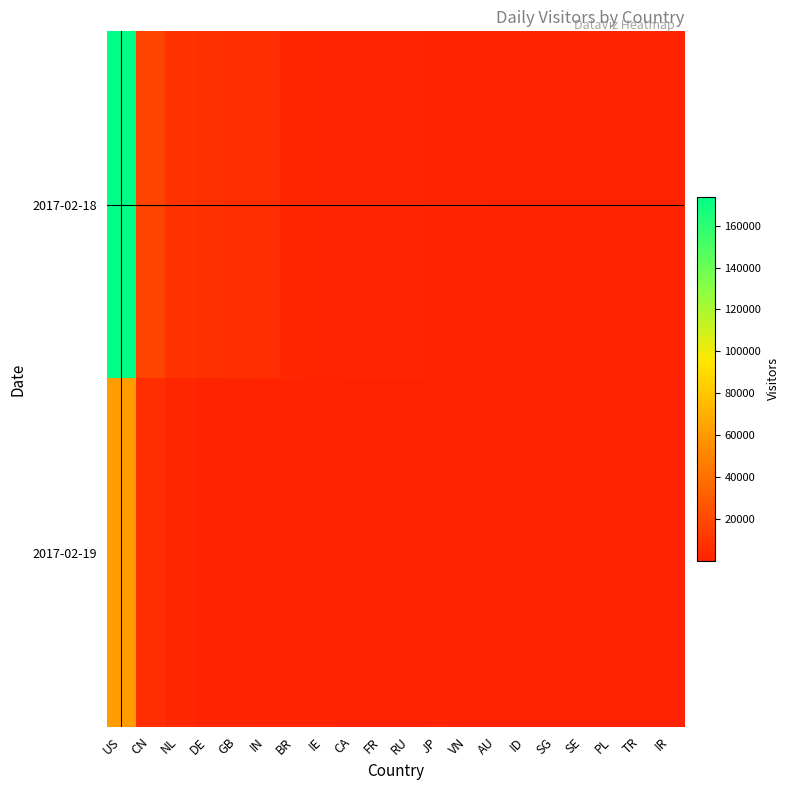

What is the maximum value shown in the chart?

173807